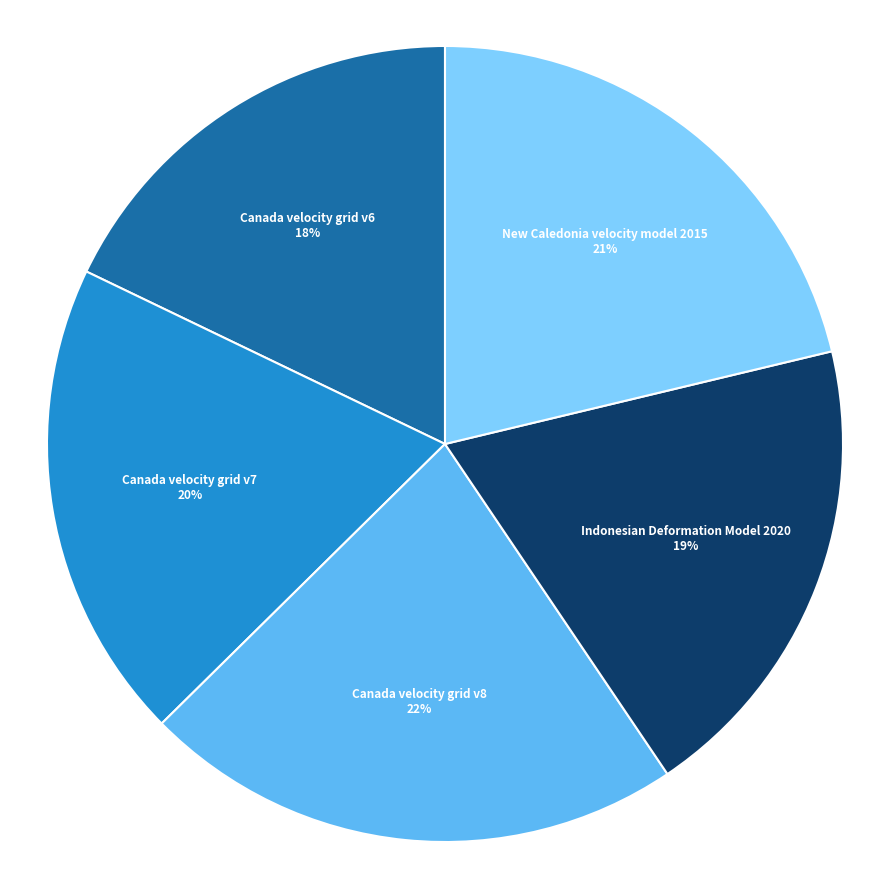

To the nearest percent, what is the combined percentage of Indonesian Deformation Model 2020 and Canada velocity grid v8?

41%